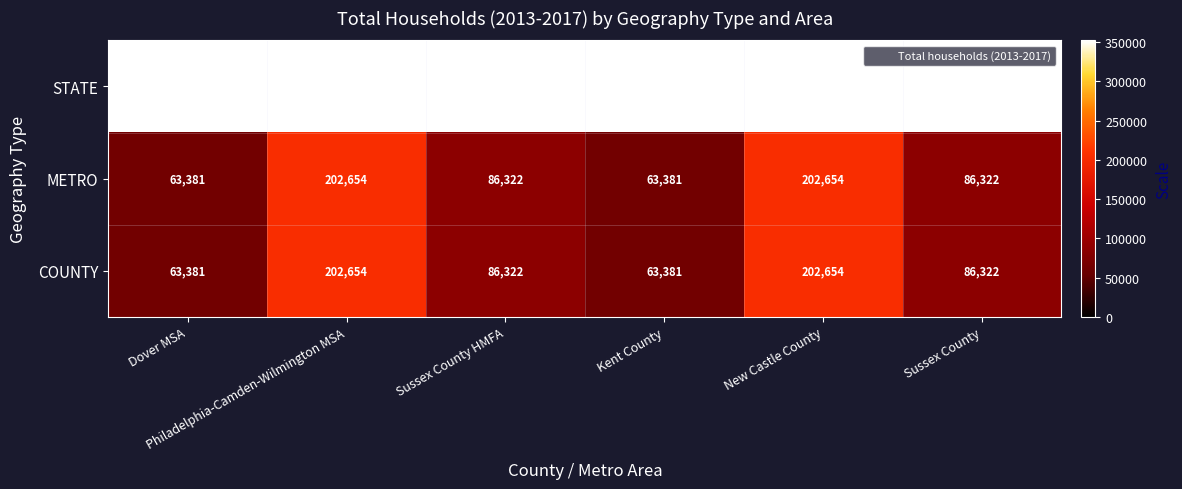

What is the average value of the STATE series?

352357